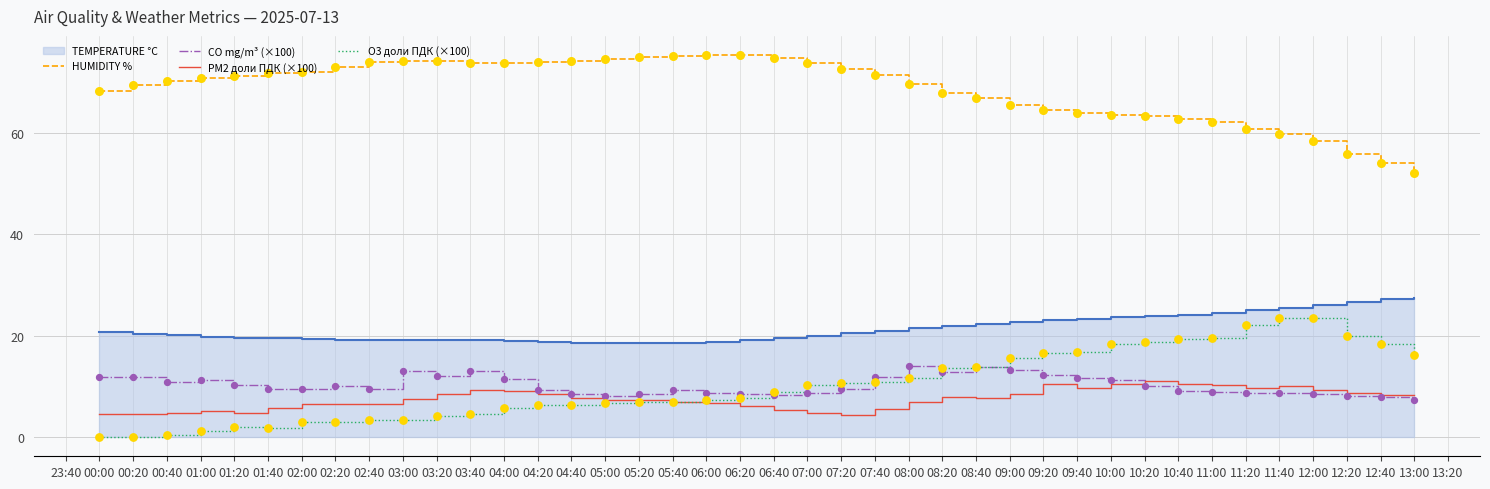

Is the value of HUMIDITY % at 02:20 greater than the value of CO mg/m³ (×100) at 01:00?

Yes